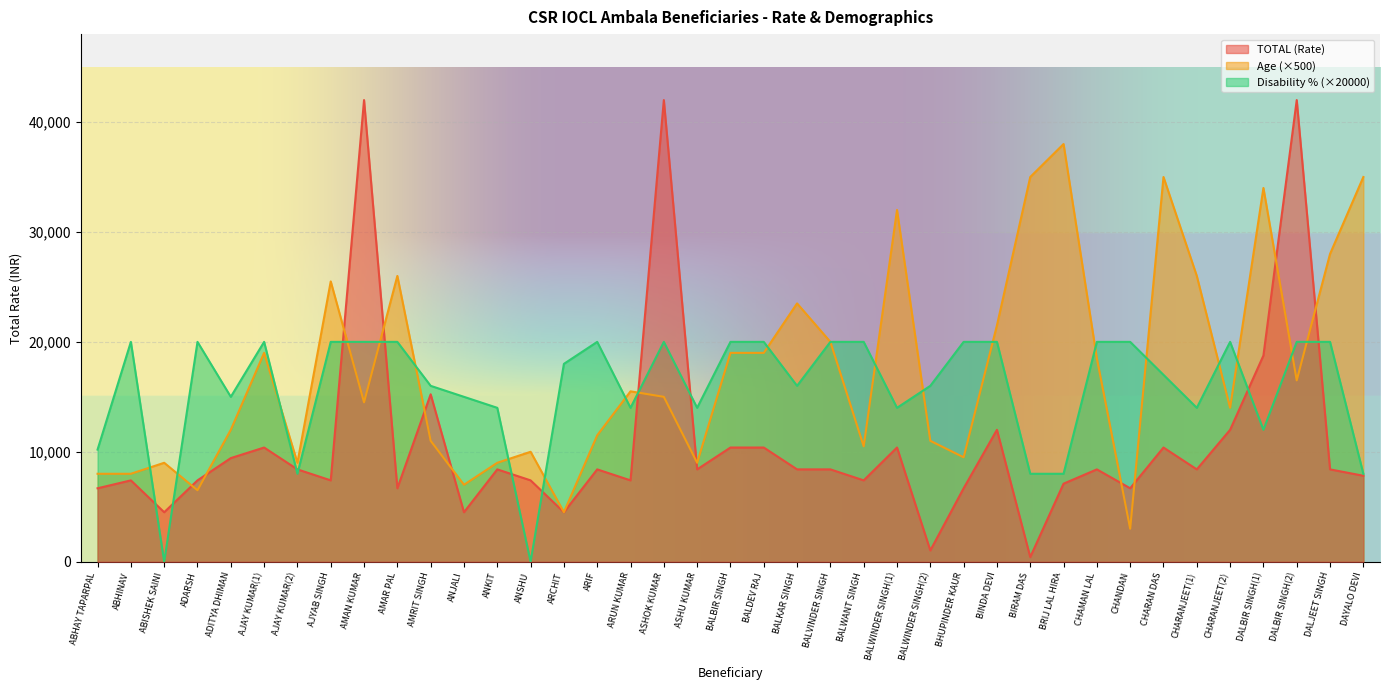

The value of TOTAL (Rate) at ARIF is 8400. True or false?

True